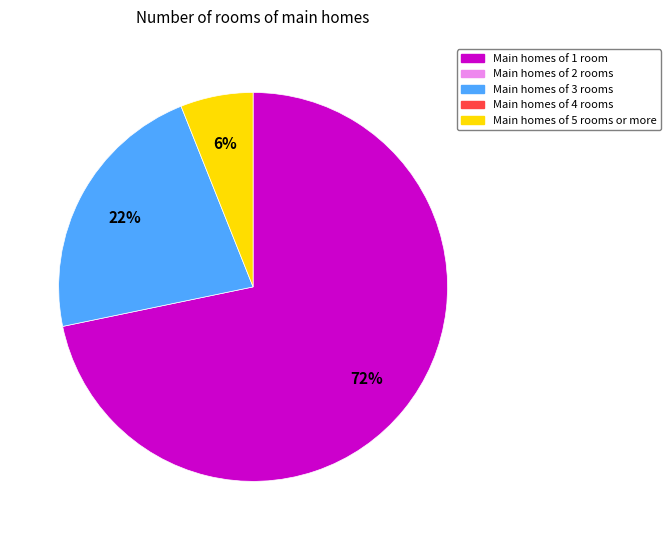

Is there any slice that represents more than half of the pie?

Yes